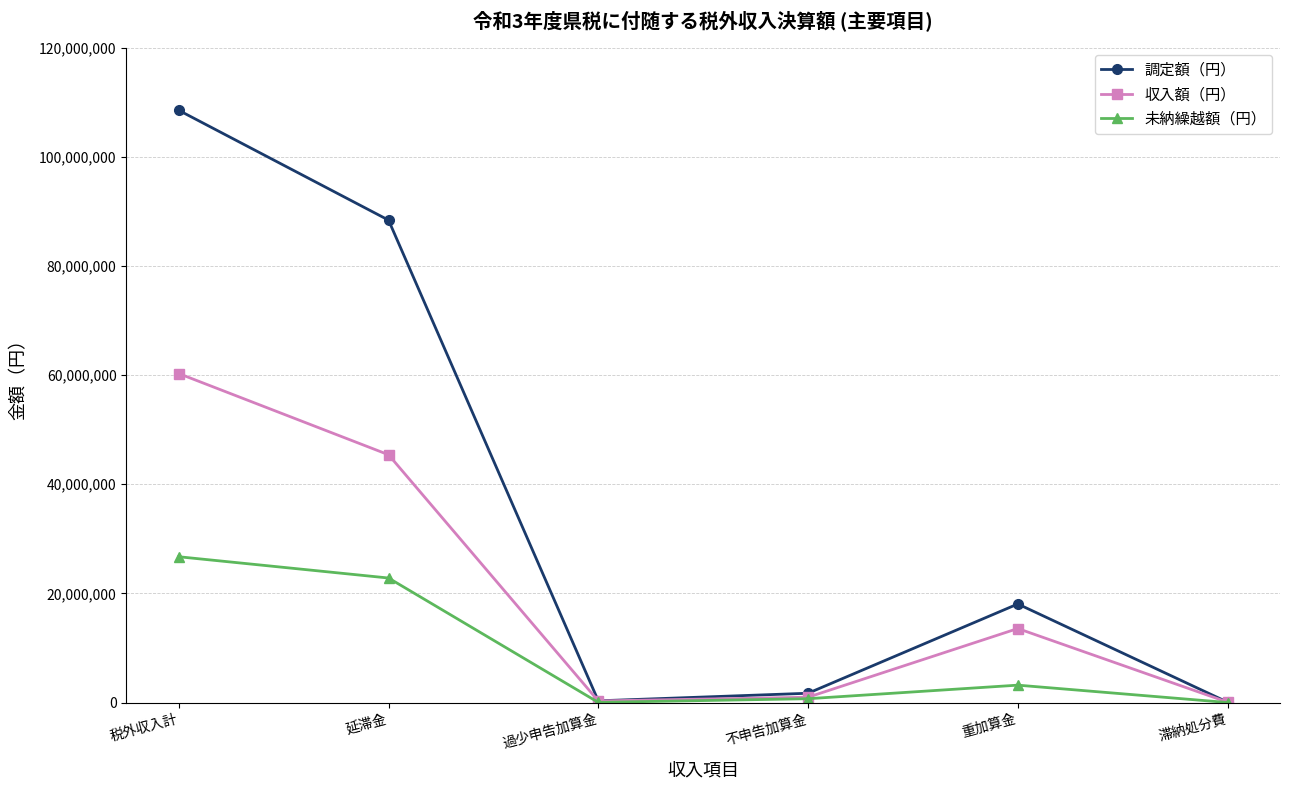

Is the value of 未納繰越額（円） at 過少申告加算金 greater than the value of 調定額（円） at 税外収入計?

No